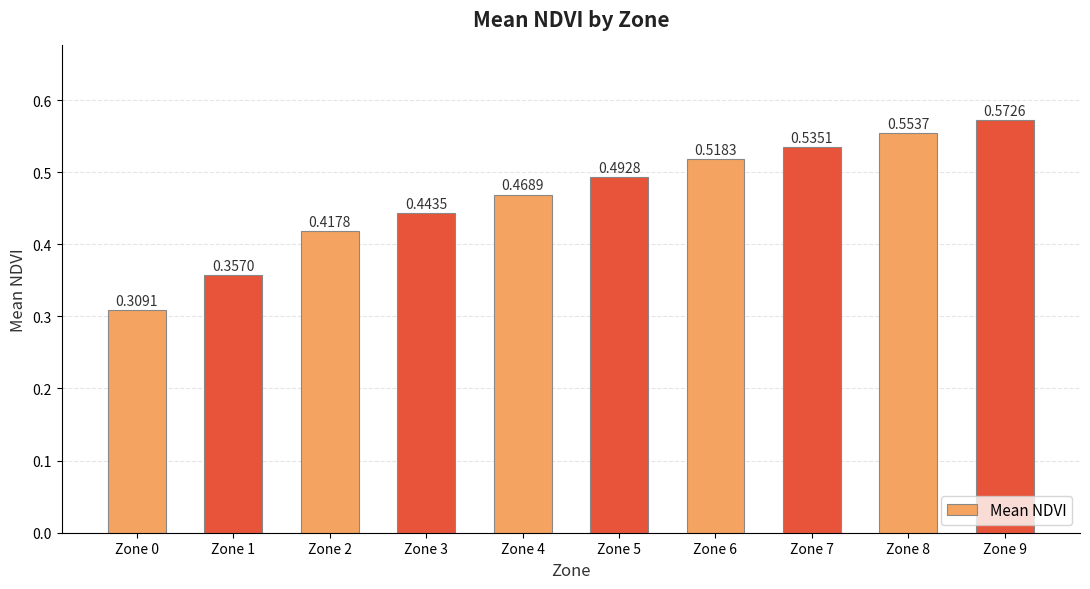

What is the change in value from Zone 1 to Zone 2?

+0.1